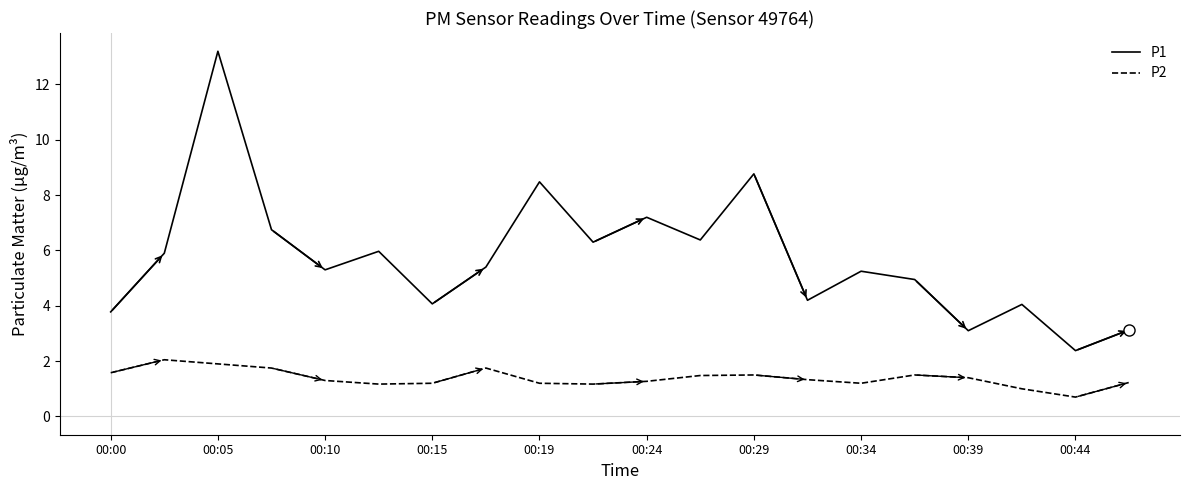

Rank the series by their average value, from highest to lowest.

P1, P2